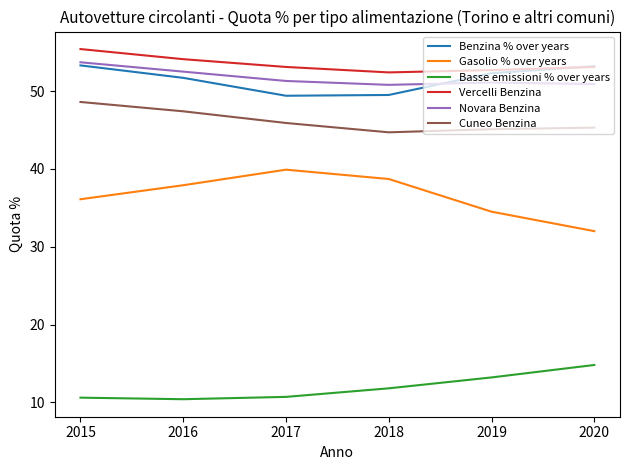

Which label corresponds to the largest value in the chart?

2015